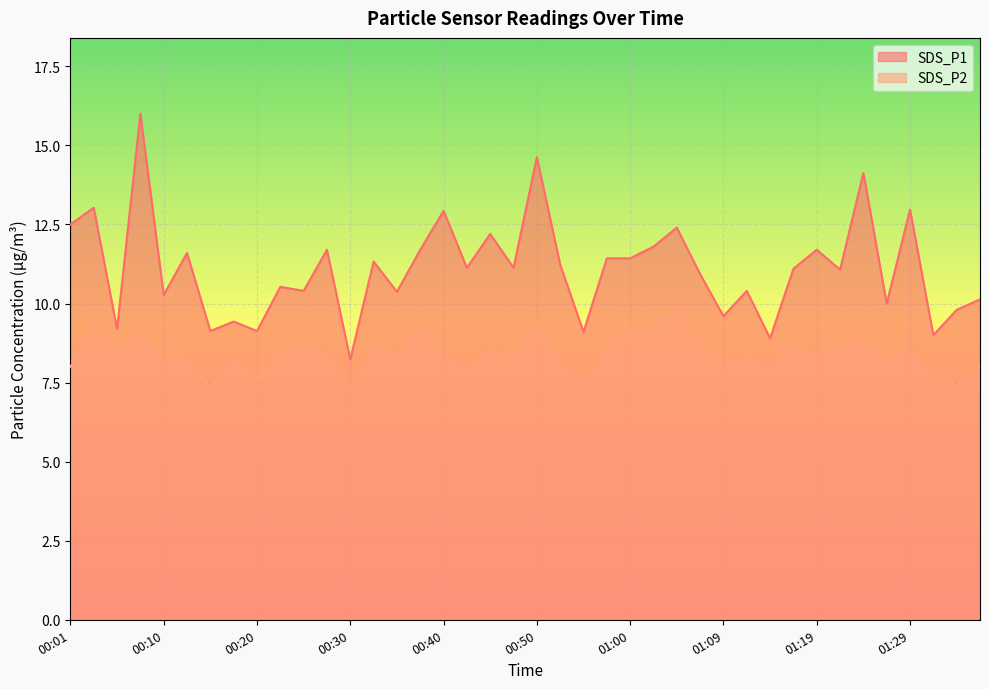

What is the difference between the maximum and minimum values in the SDS_P1 series?

7.8